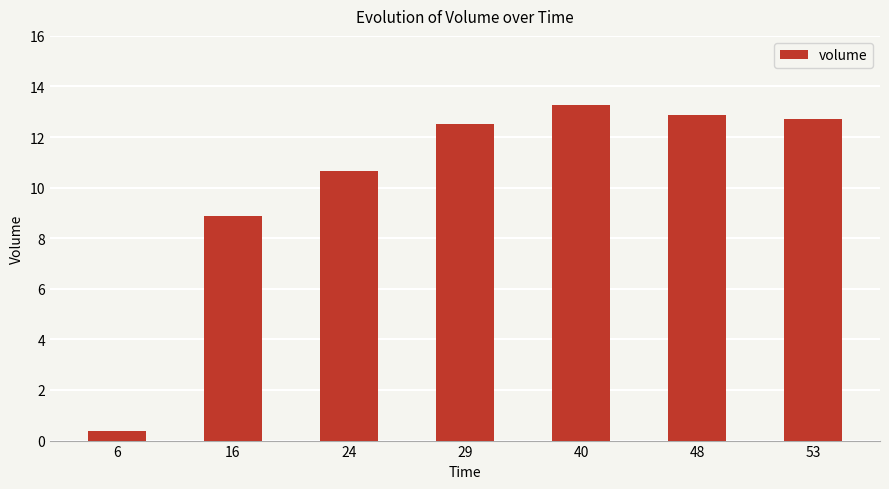

What is the greatest value displayed?

13.3